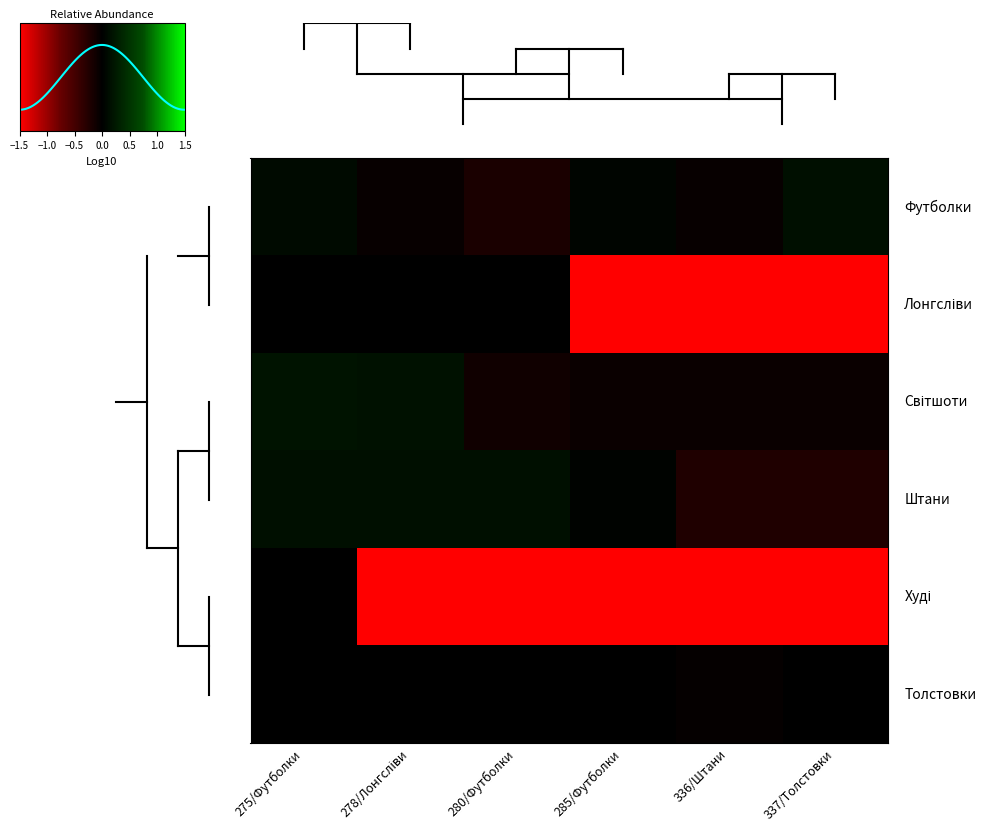

What is the spread (max minus min) of values at 275/Футболки?

0.2